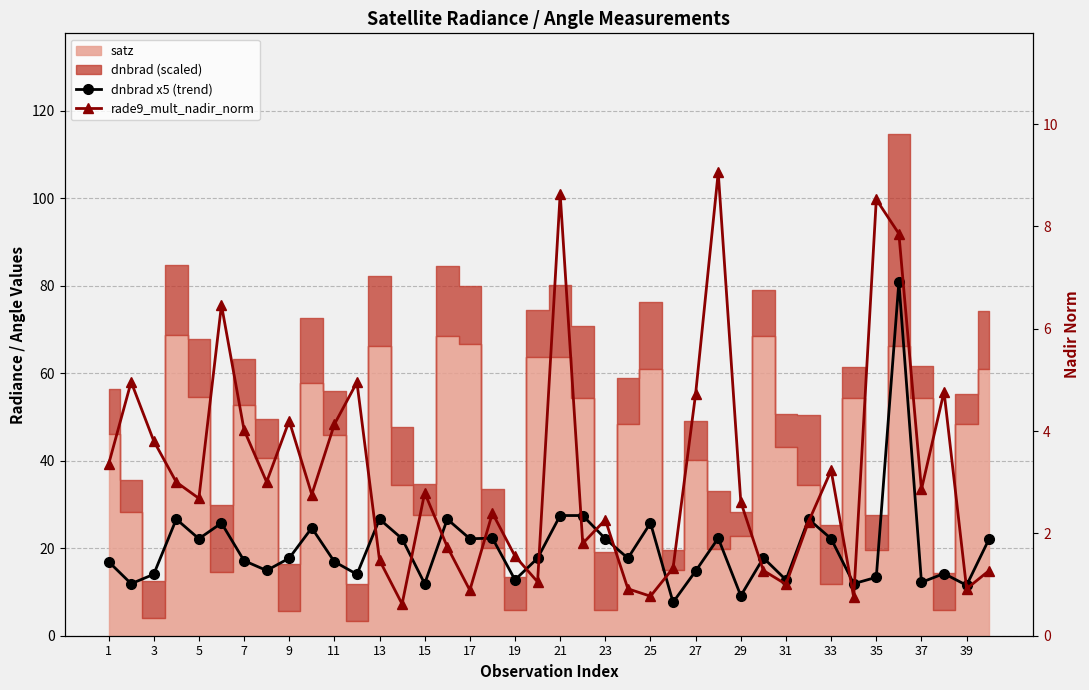

How many values in the rade9_mult_nadir_norm series are below 2?

15